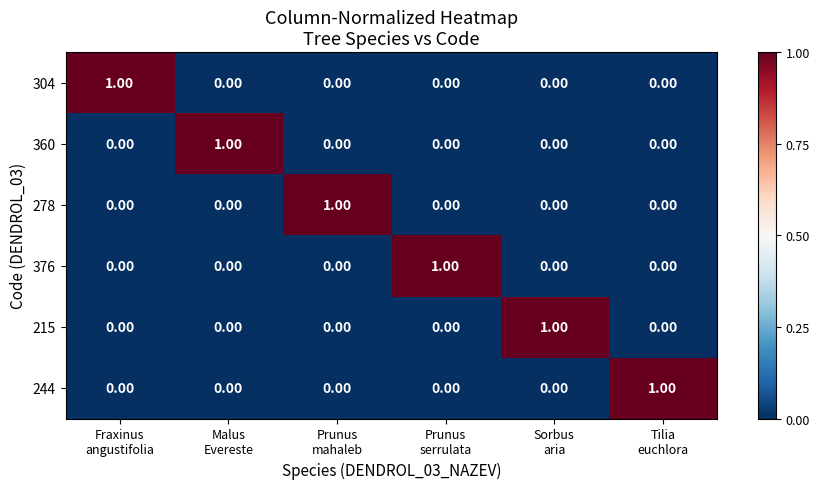

At how many categories does at least one series exceed 0?

6